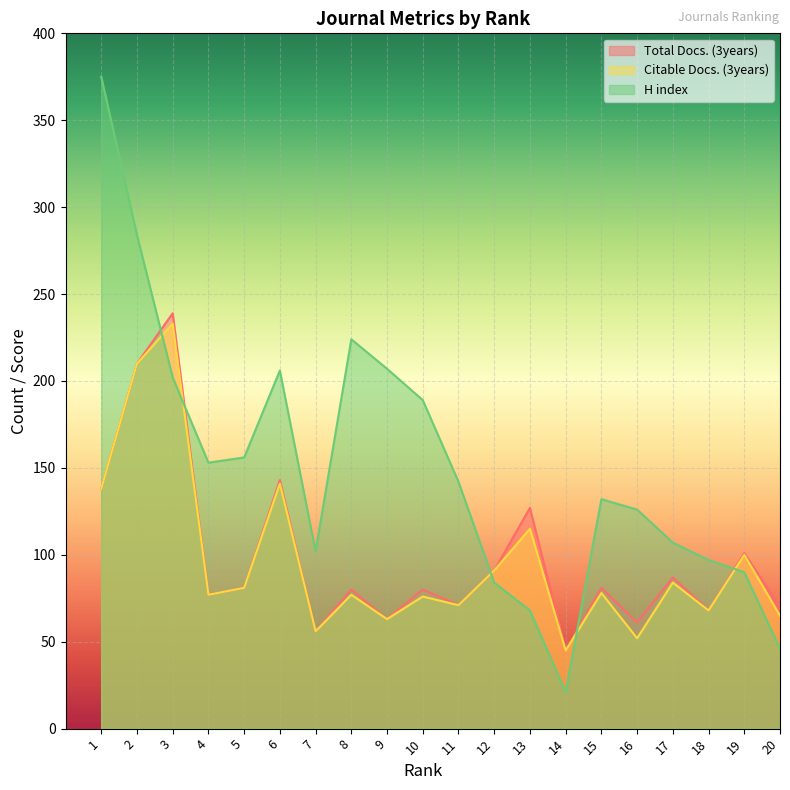

Does the chart display data point markers on the line(s)?

No